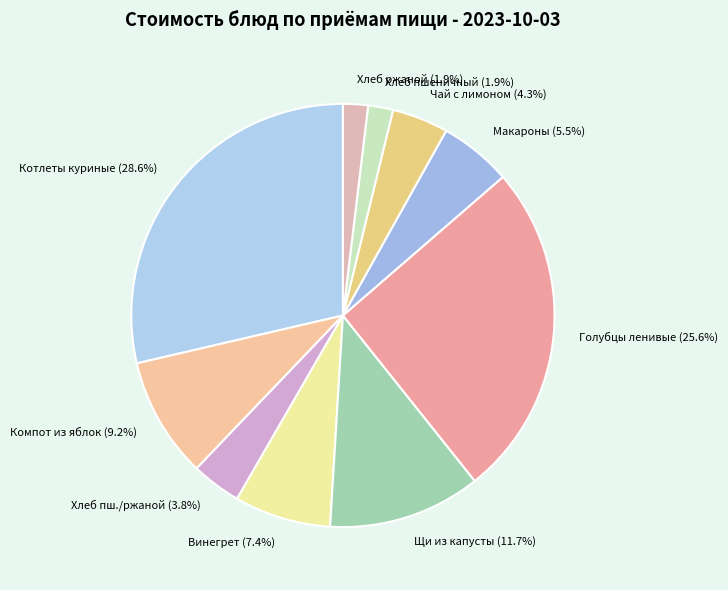

Does Котлеты куриные account for over 50% of the chart?

No